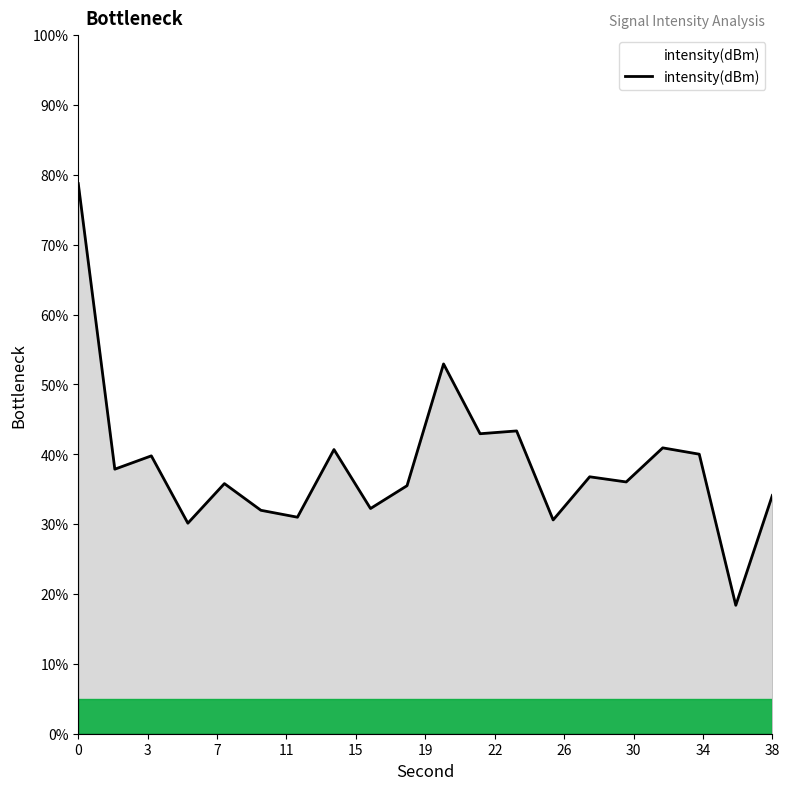

What is the maximum value shown in the chart?

78.7